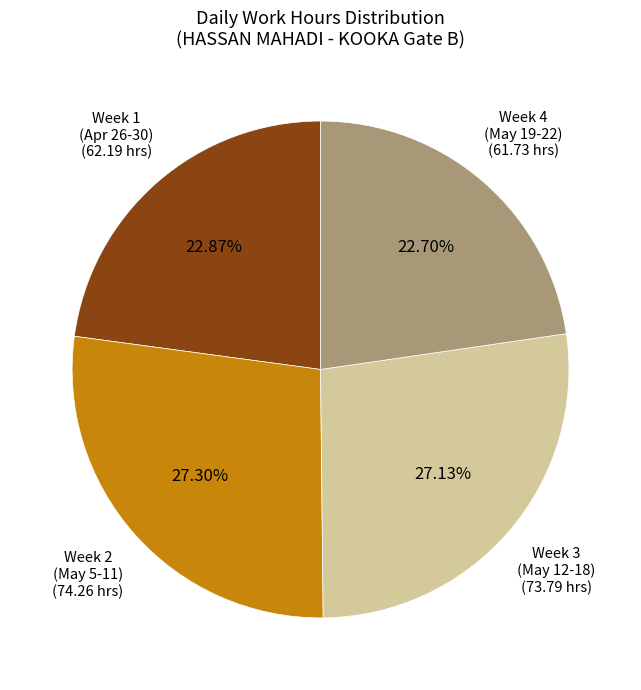

How many segments does this pie chart have?

4